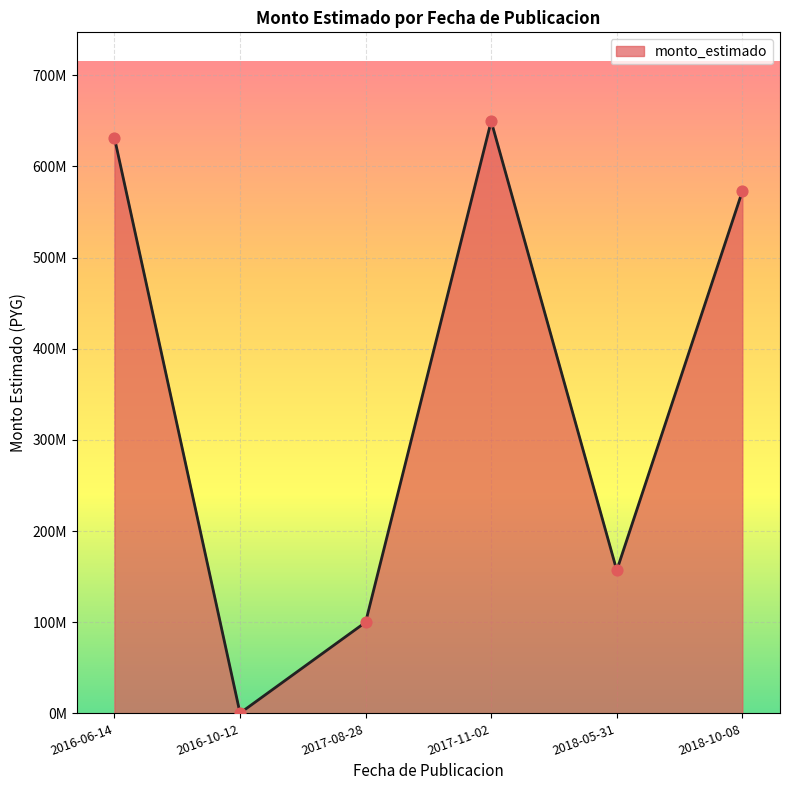

What is the ratio of the value at 2017-11-02 to the value at 2016-10-12?

2371.0